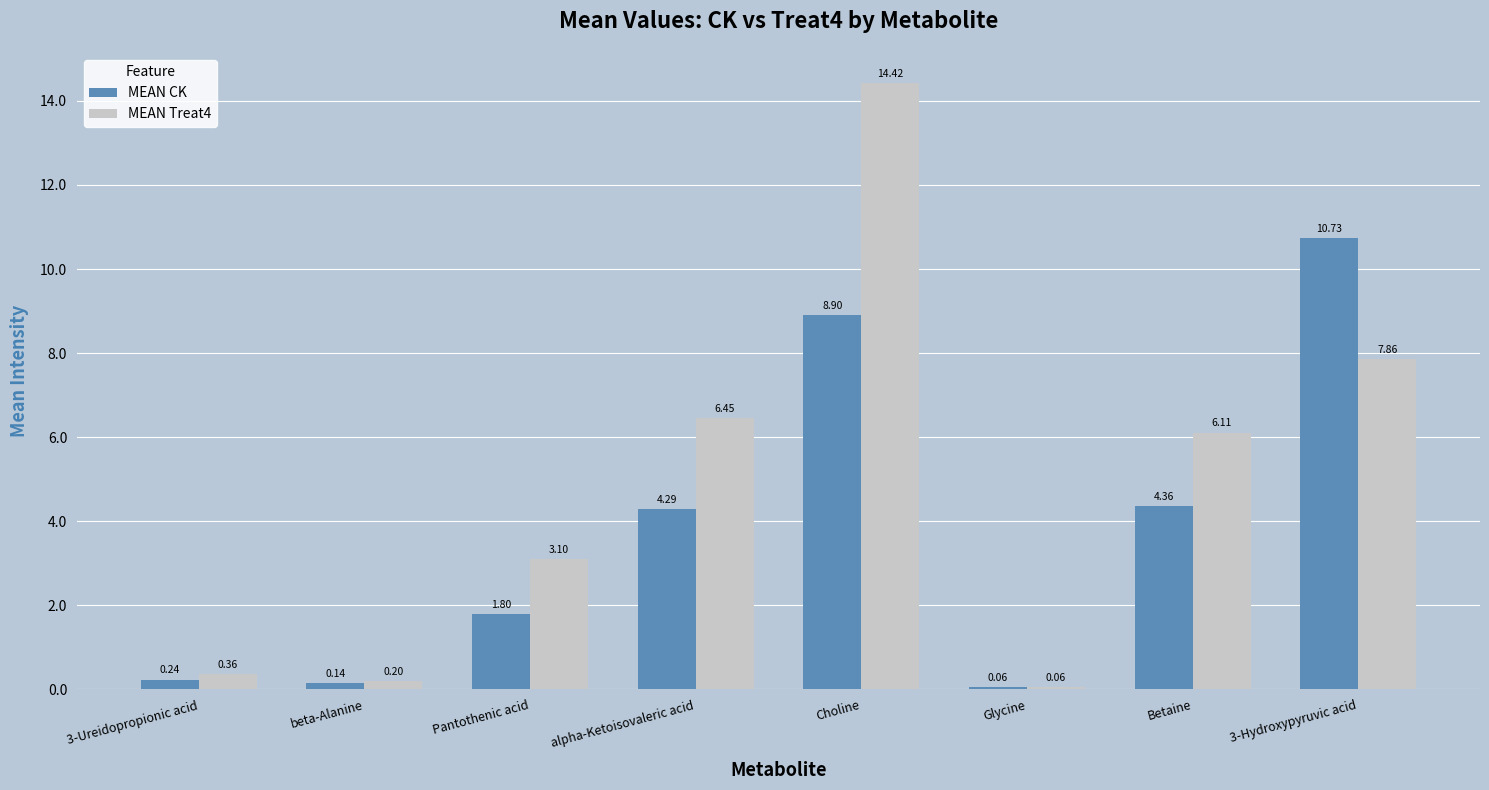

Which label corresponds to the smallest value in the chart?

Glycine